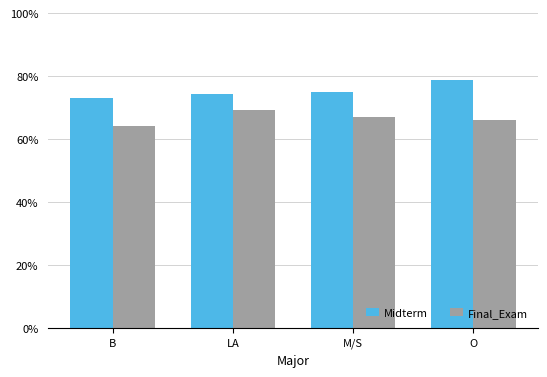

What is the label of the 2nd bar from the left?

LA